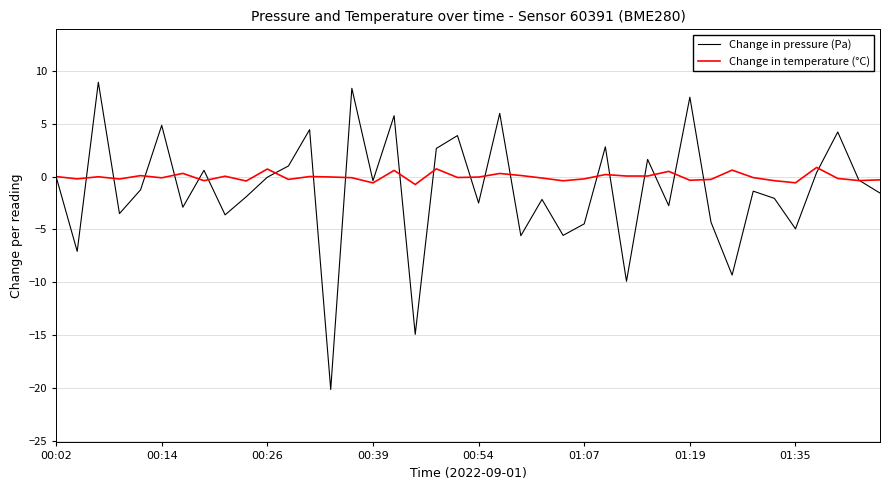

True or false: Change in pressure (Pa) and Change in temperature (°C) intersect in this chart.

True